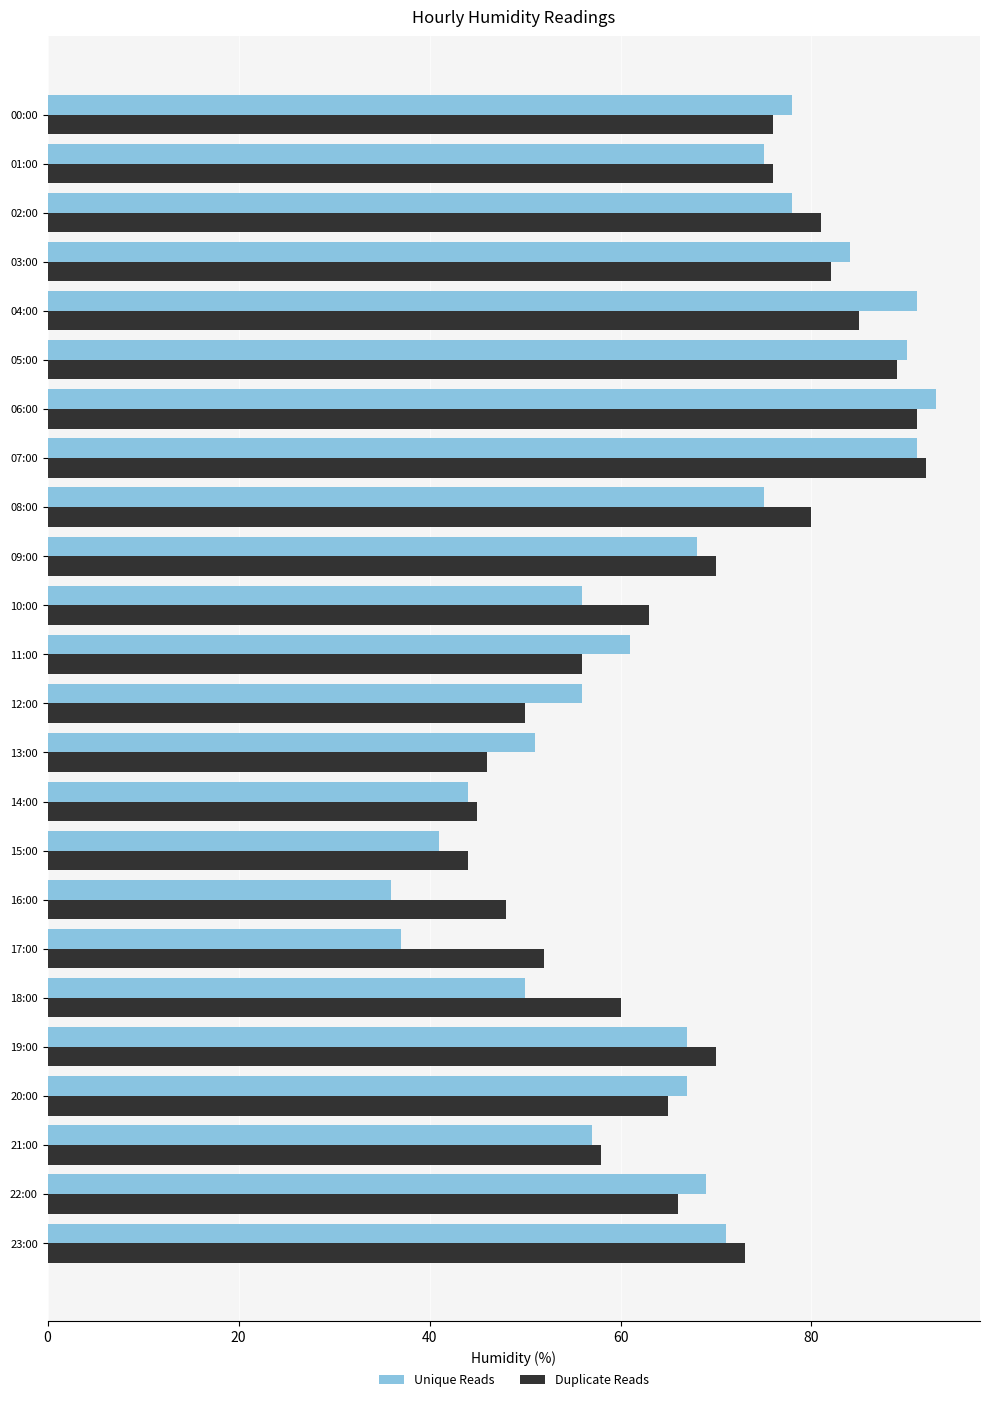

What are all the series names shown in the legend?

Unique Reads, Duplicate Reads